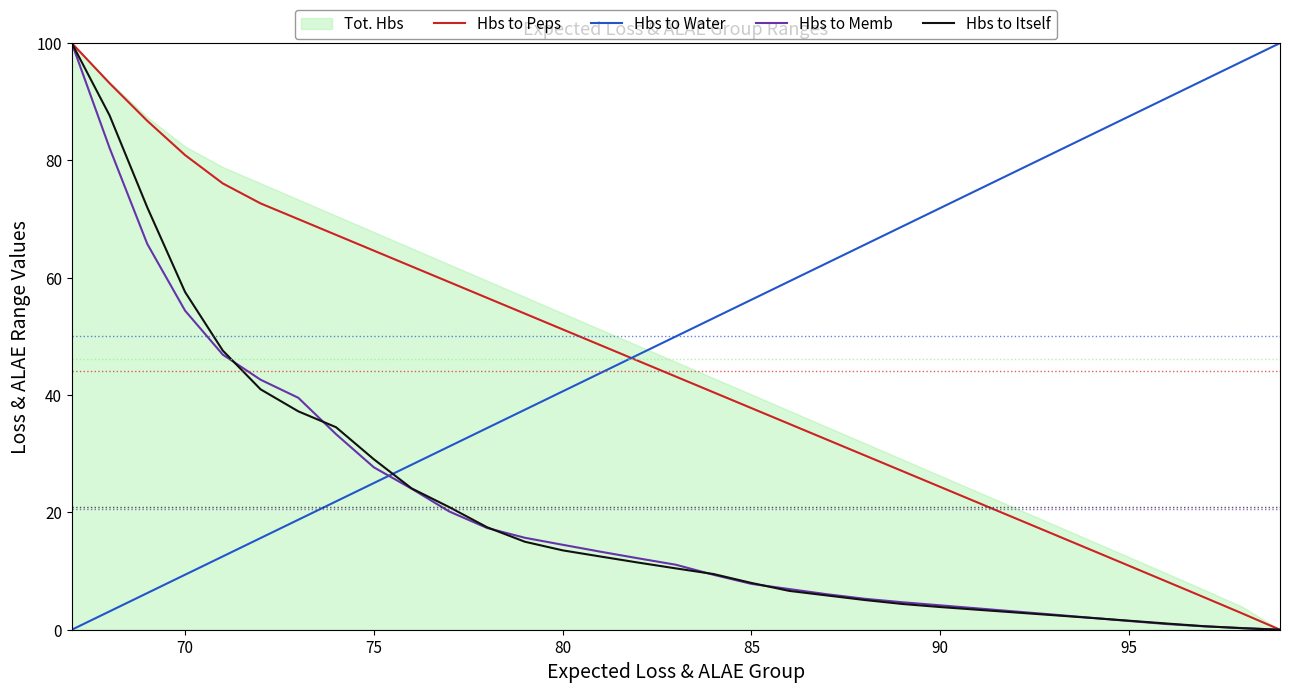

True or false: Hbs to Itself and Hbs to Peps cross at least once.

False